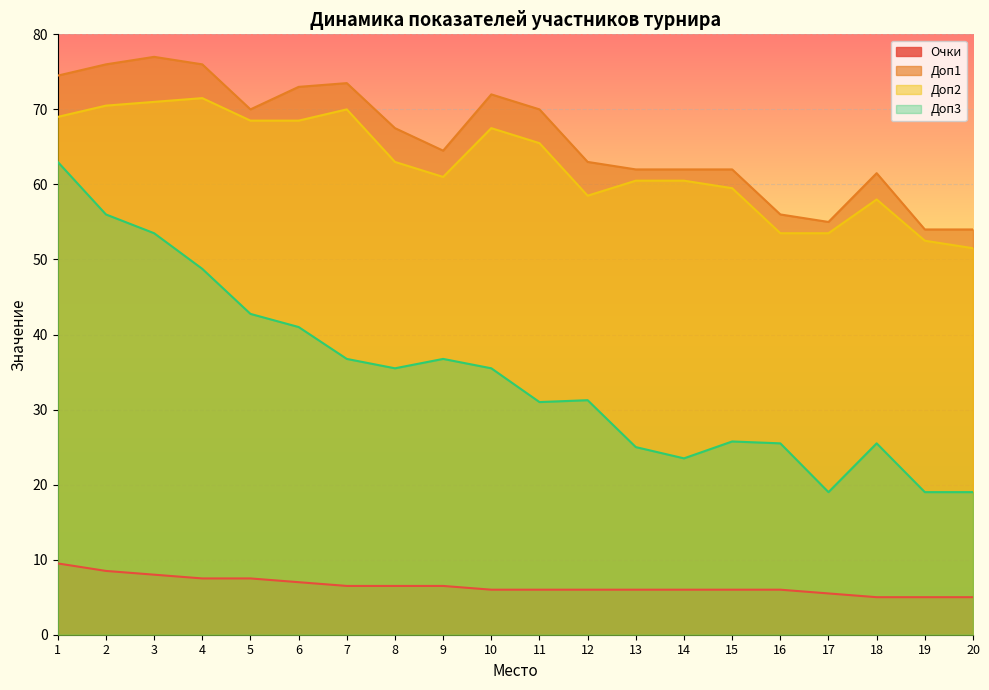

True or false: Доп3 and Очки intersect in this chart.

False